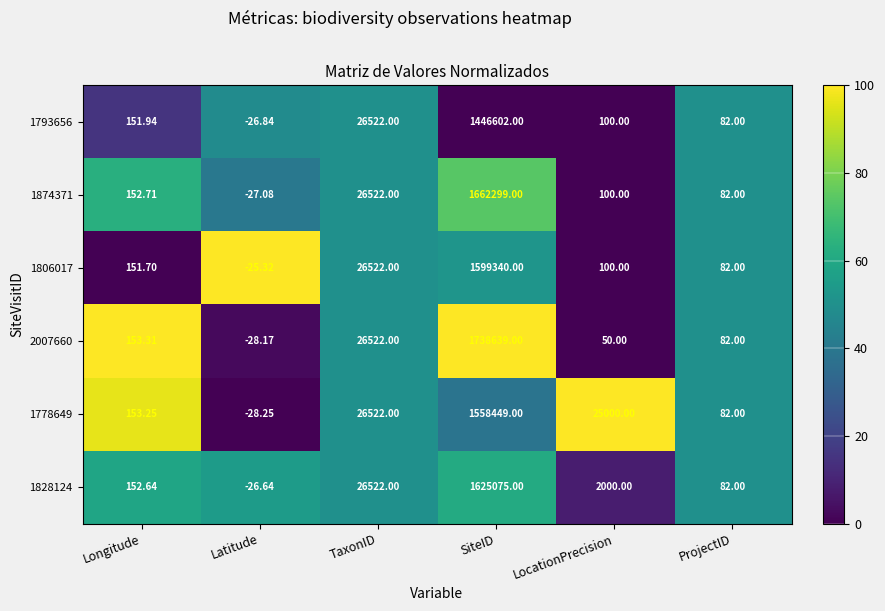

At which category is the sum across all series the highest?

SiteID